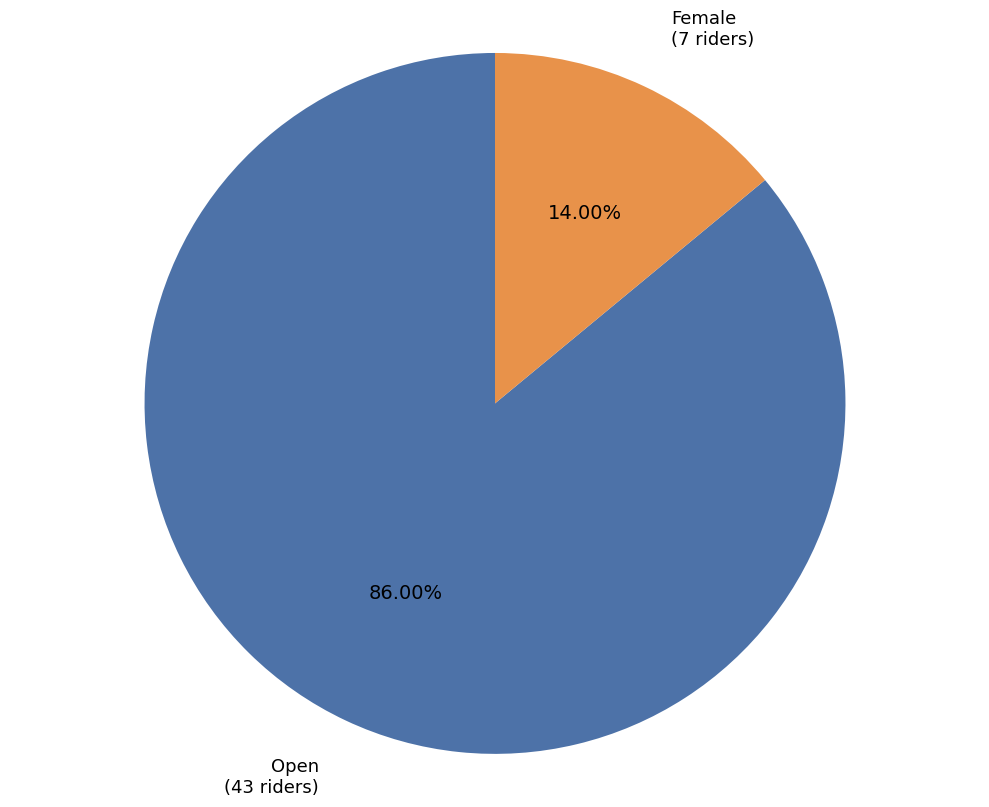

To the nearest percent, what is the average slice percentage?

50%